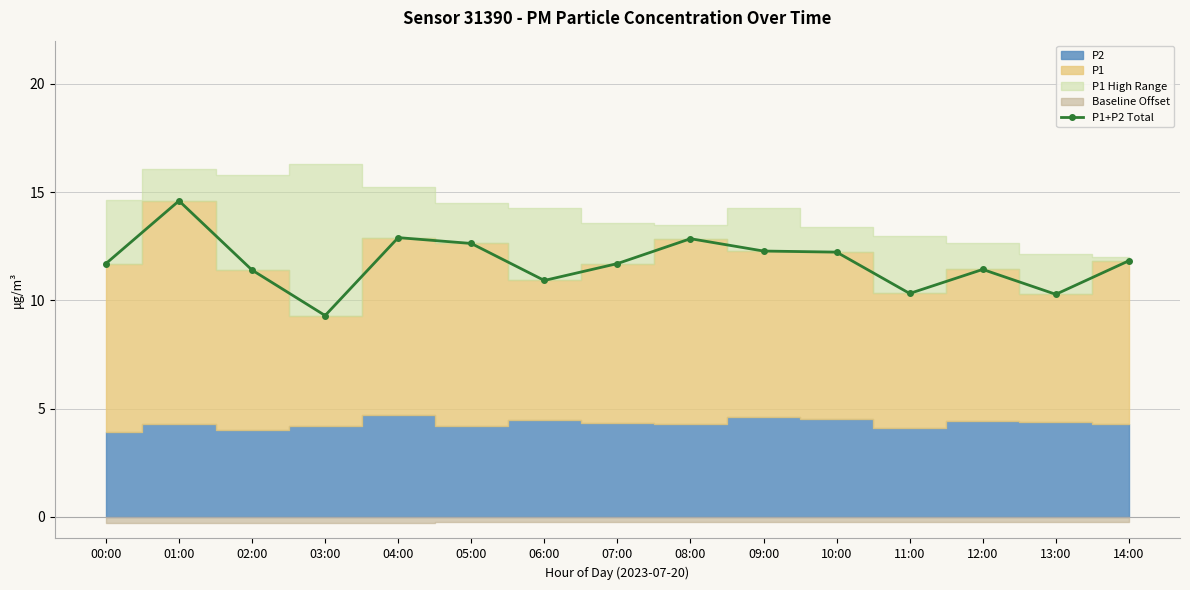

List the labels in order of value, largest first.

01:00, 04:00, 08:00, 05:00, 09:00, 10:00, 14:00, 00:00, 07:00, 12:00, 02:00, 06:00, 11:00, 13:00, 03:00